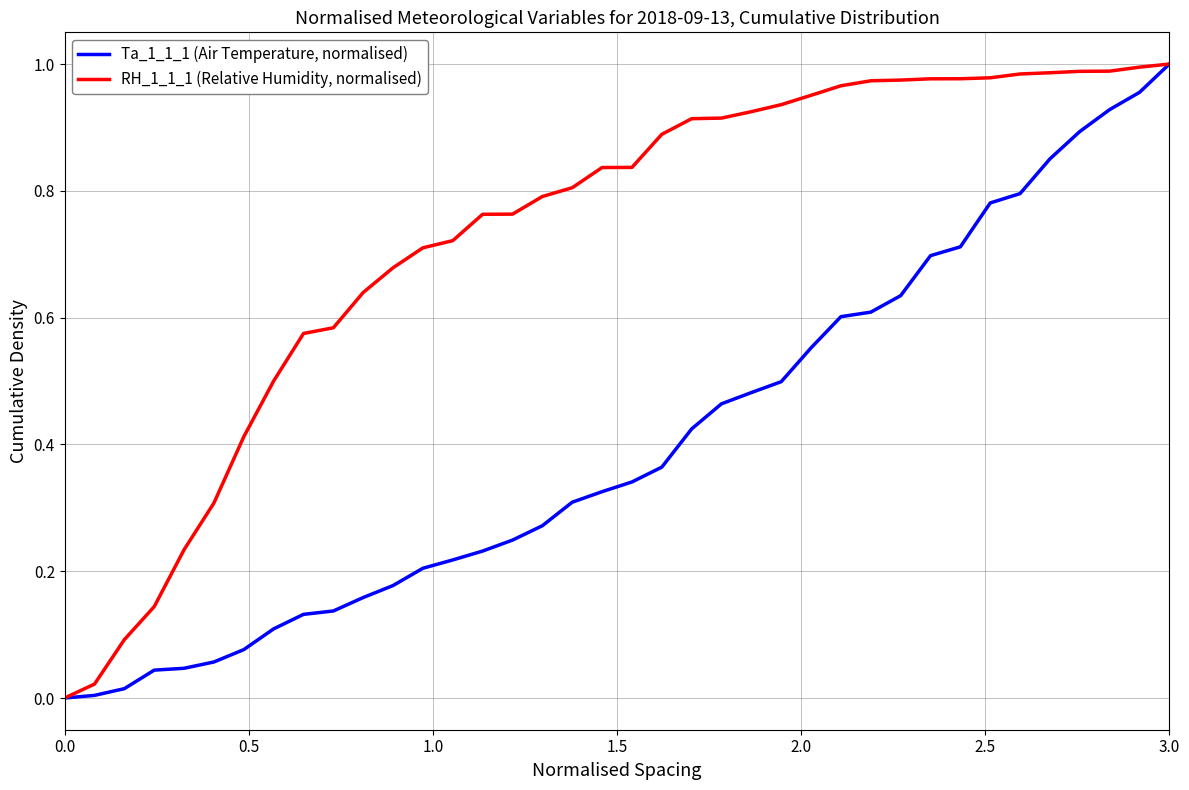

At which label does Ta_1_1_1 (Air Temperature, normalised) reach its peak?

3.0